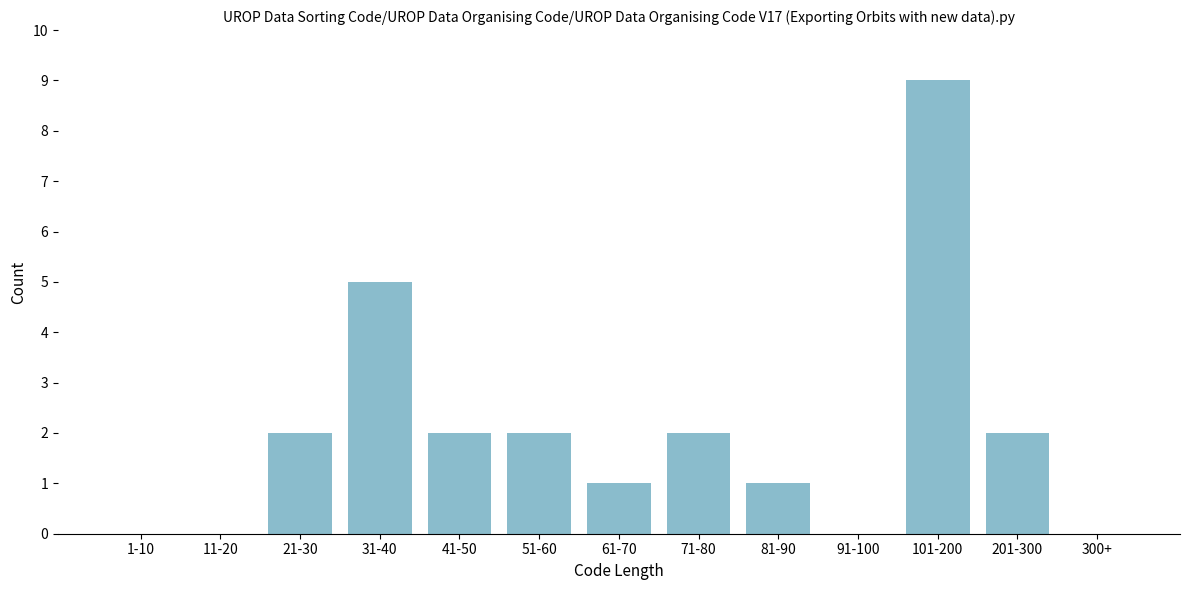

Reading left to right, transcribe all the data shown in this chart.

1-10=0	11-20=0	21-30=2	31-40=5	41-50=2	51-60=2	61-70=1	71-80=2	81-90=1	91-100=0	101-200=9	201-300=2	300+=0